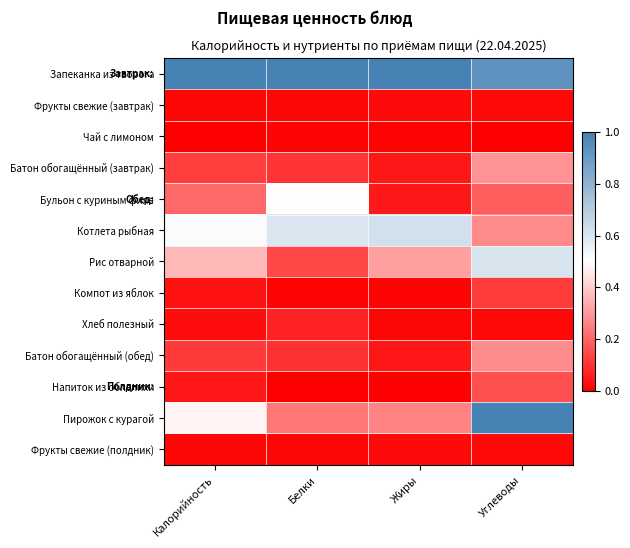

Between Углеводы and Калорийность, which is larger?

Калорийность